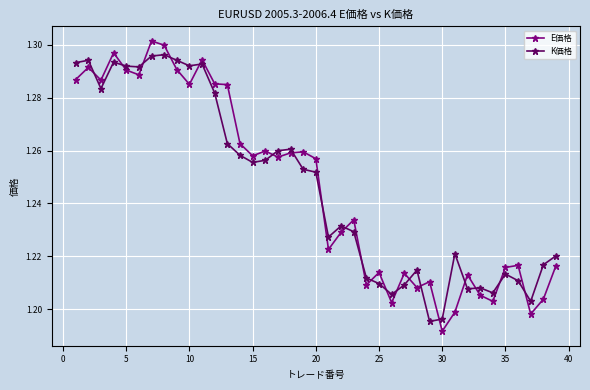

At how many categories does at least one series exceed 1?

39